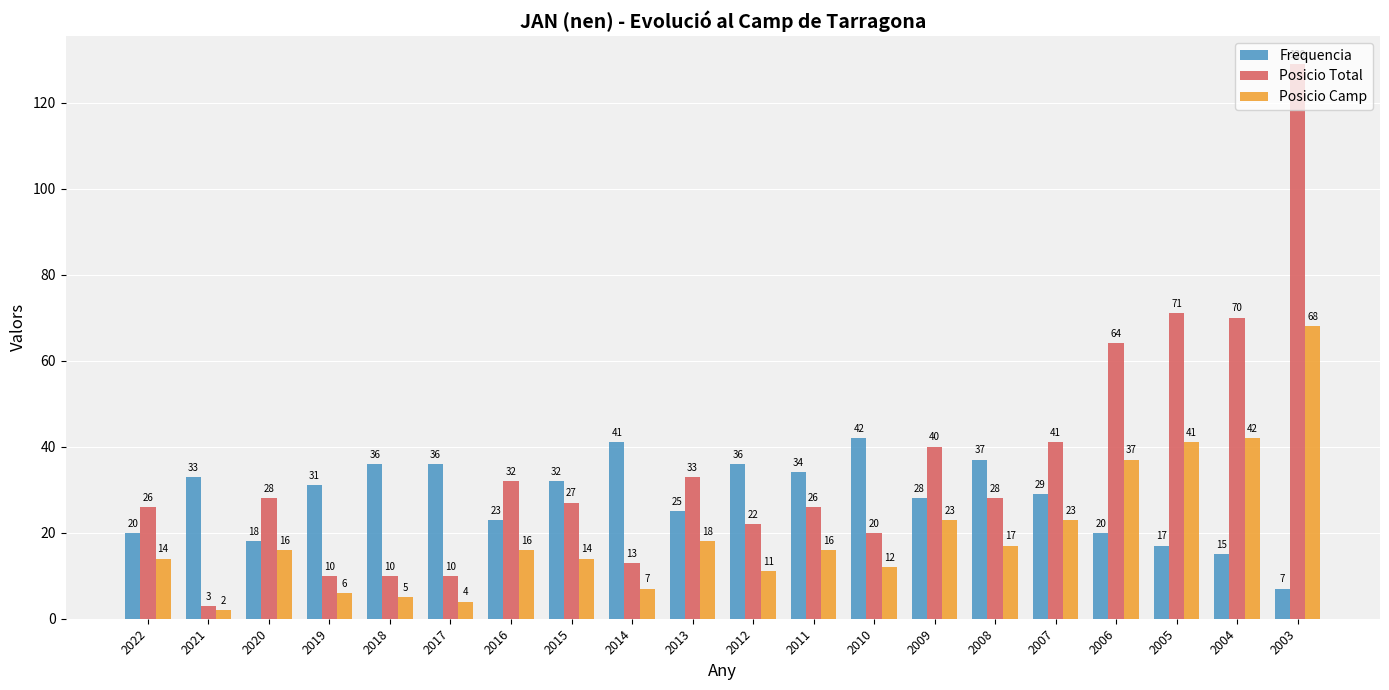

At how many categories does at least one series exceed 51?

4